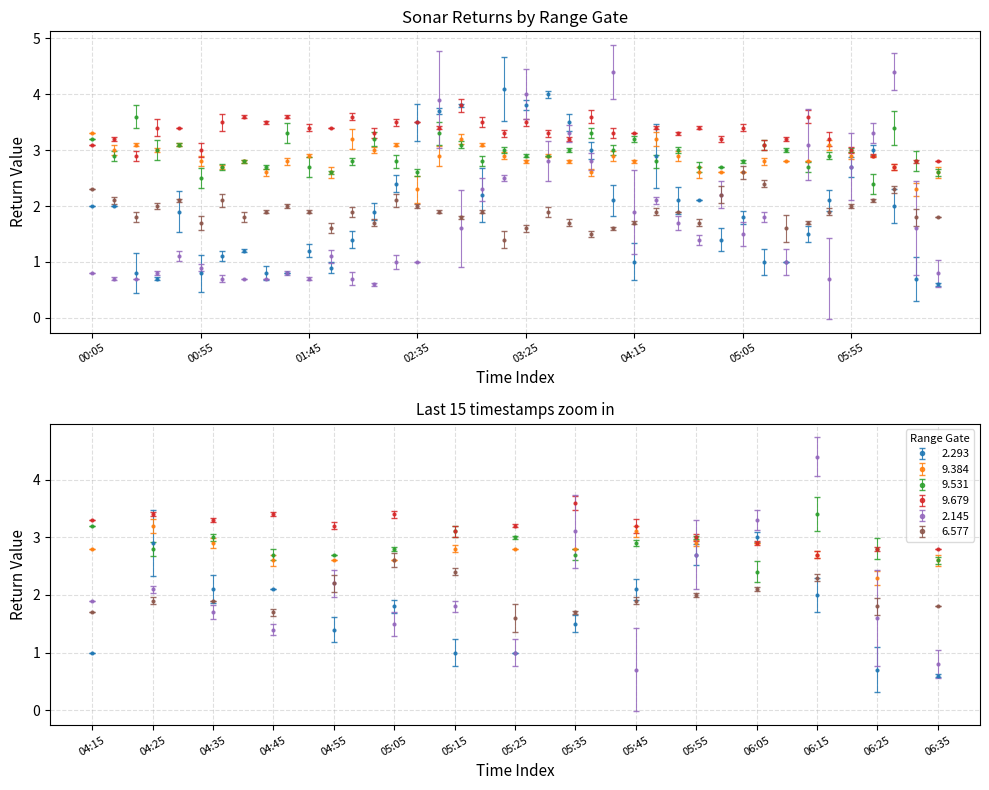

Which has a higher value, 1999/01/22 03:45 or 1999/01/22 04:05?

1999/01/22 03:45